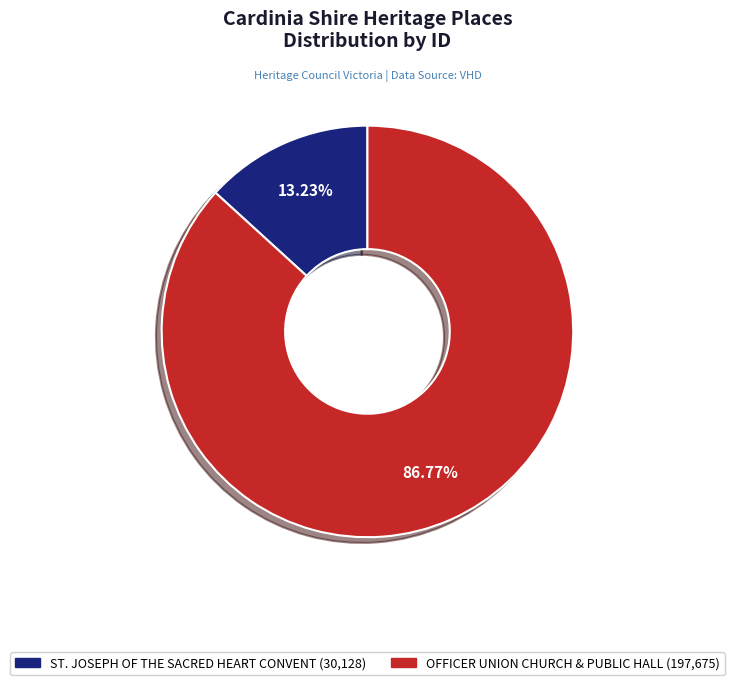

What percentage is NOT represented by OFFICER UNION CHURCH & PUBLIC HALL?

13.2%